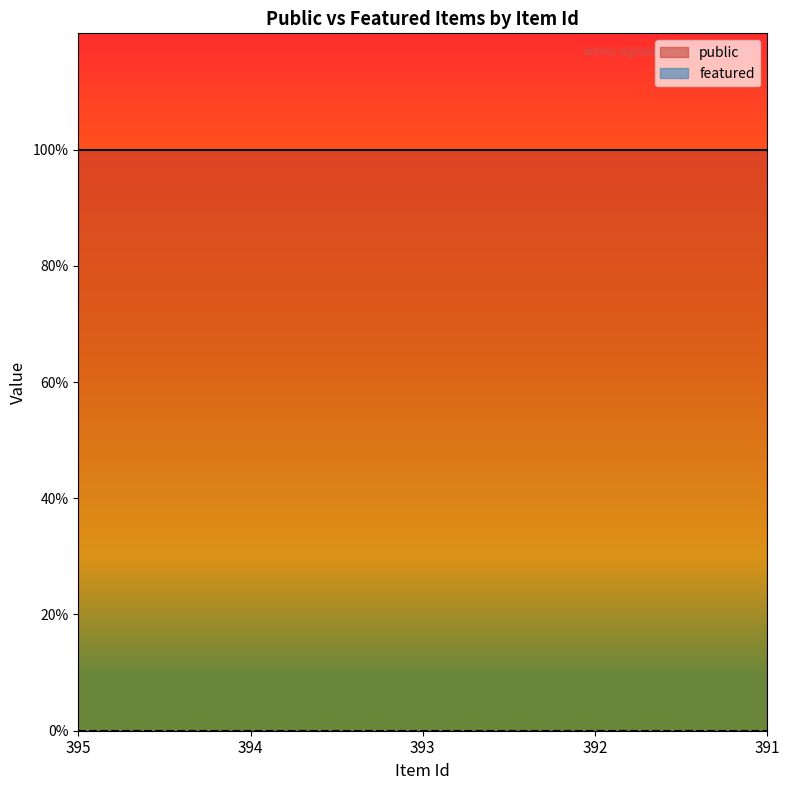

Rank the series at 393 from highest to lowest value.

public, featured